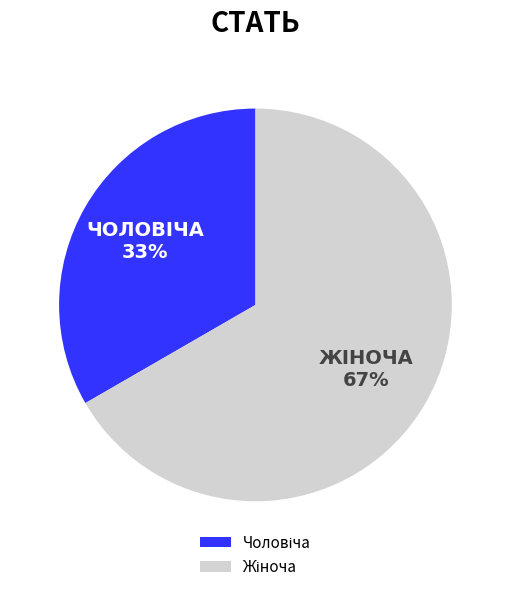

Is there any slice that represents more than half of the pie?

Yes